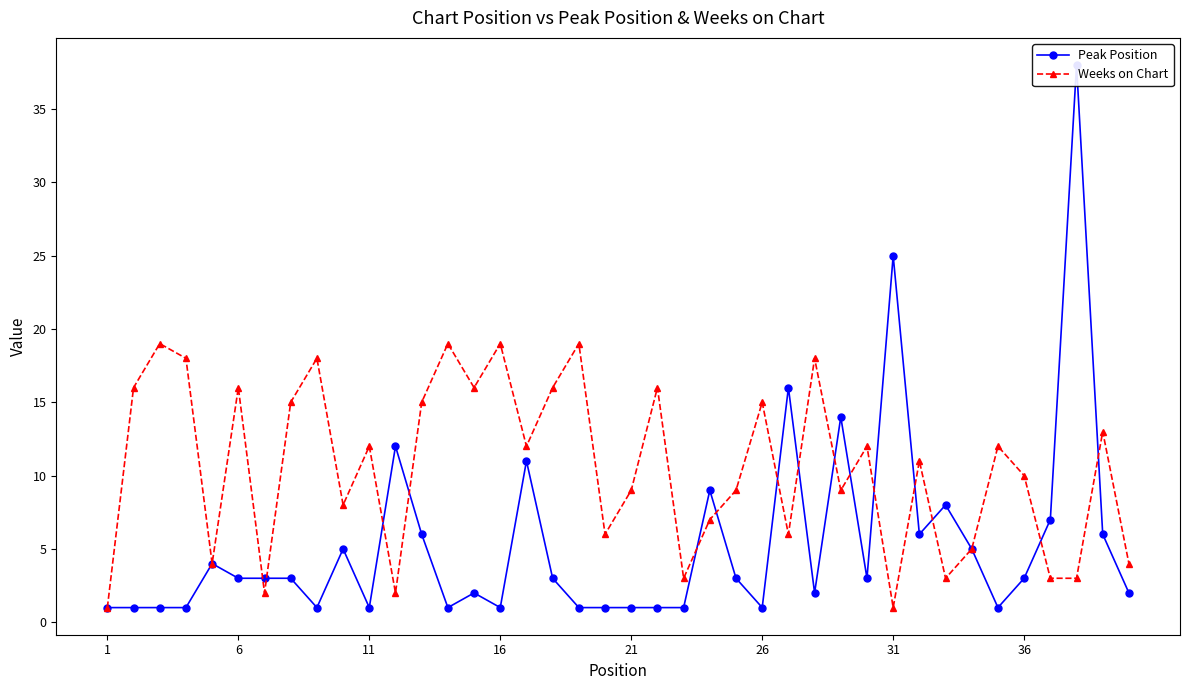

Reading left to right, list all the values displayed in this chart.

Peak Position: 1	1	1	1	4	3	3	3	1	5	1	12	6	1	2	1	11	3	1	1	1	1	1	9	3	1	16	2	14	3	25	6	8	5	1	3	7	38	6	2
Weeks on Chart: 1	16	19	18	4	16	2	15	18	8	12	2	15	19	16	19	12	16	19	6	9	16	3	7	9	15	6	18	9	12	1	11	3	5	12	10	3	3	13	4